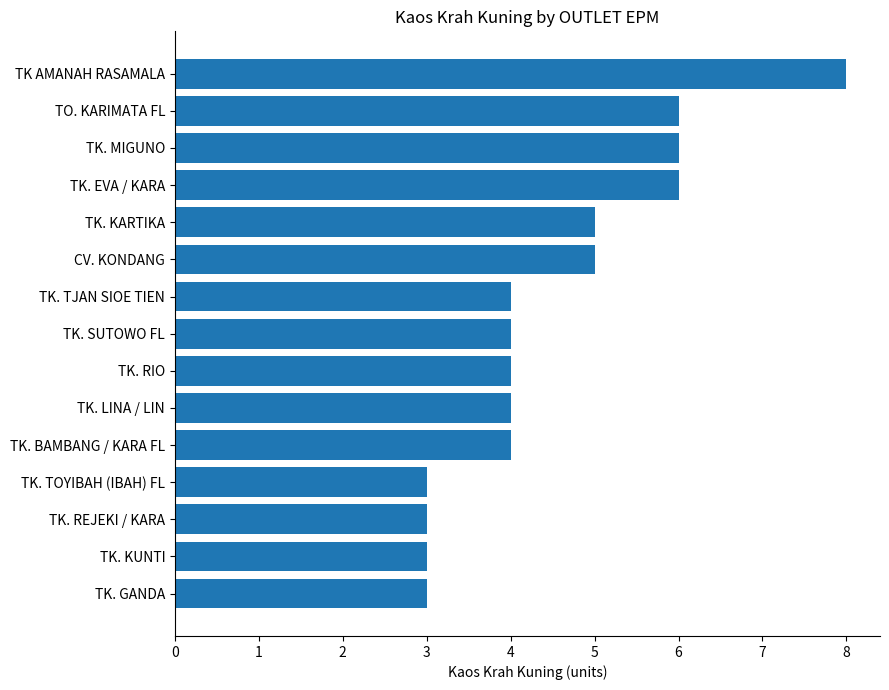

What is the sum of all values?

68